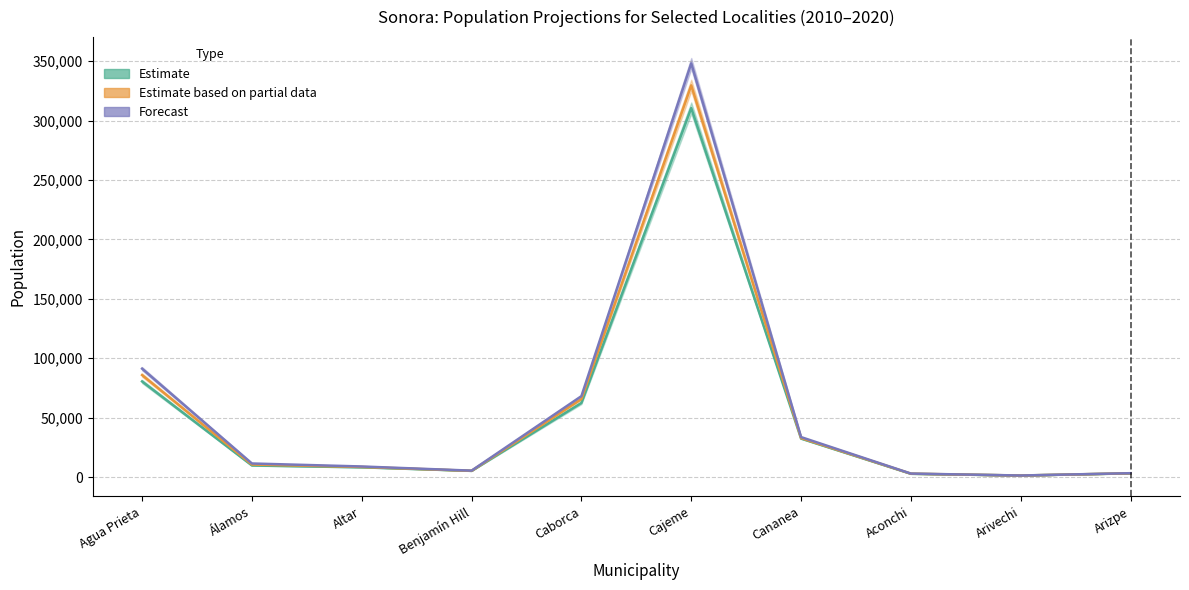

Which series changed the most between Agua Prieta and Cananea?

2014